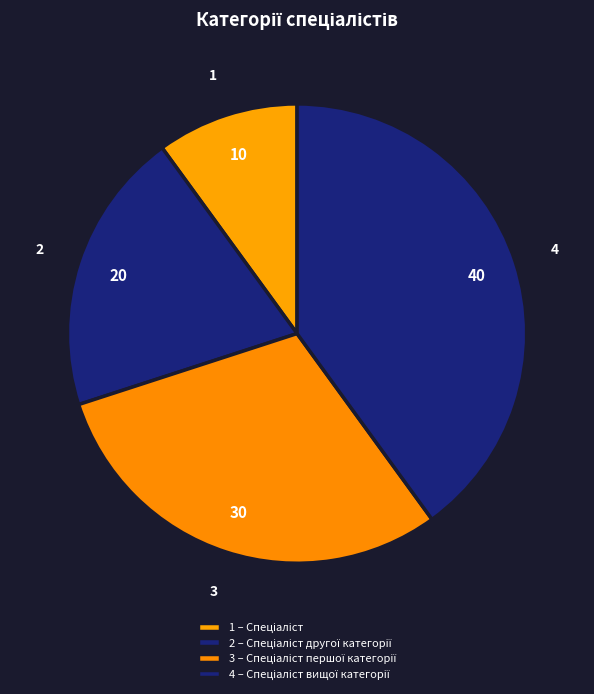

How many slices are in this pie chart?

4